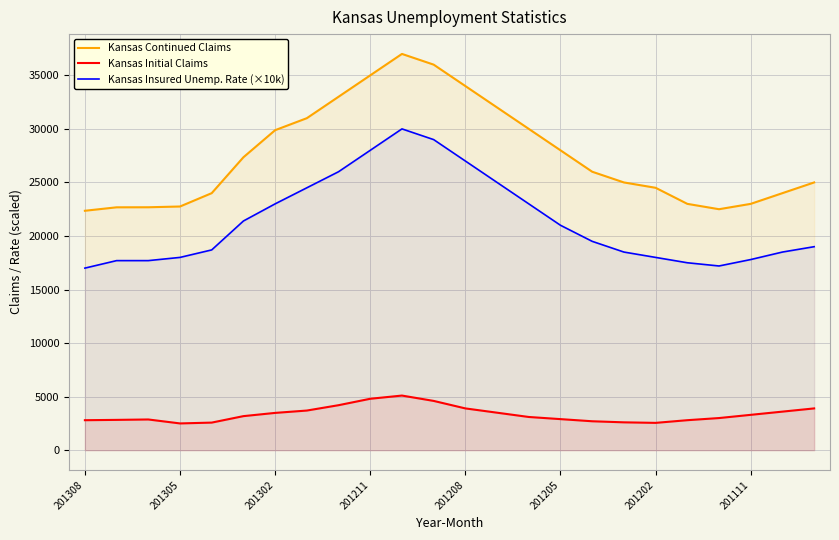

Is it true that Kansas Insured Unemp. Rate (×10k) equals 46436 at 201211?

False